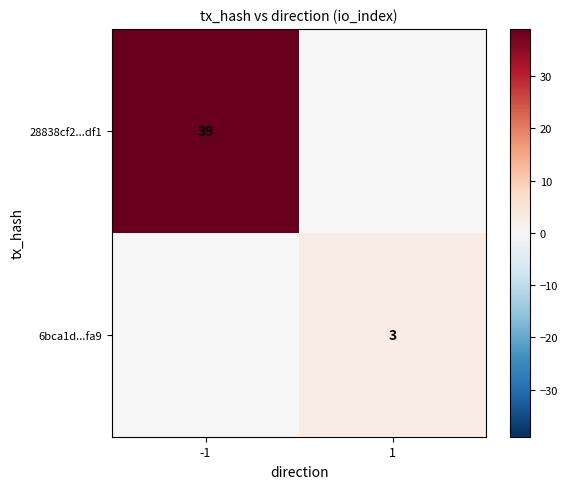

The value of 6bca1d...fa9 at 1 is 3. True or false?

True